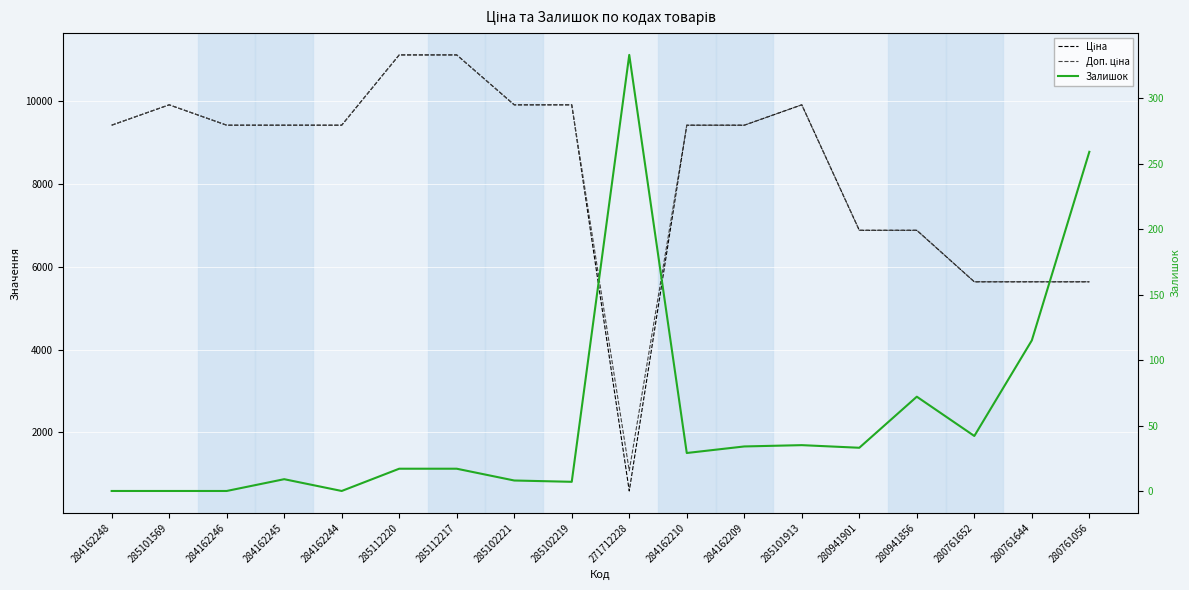

True or false: Залишок has a value of 33.0 at 280941901.

True